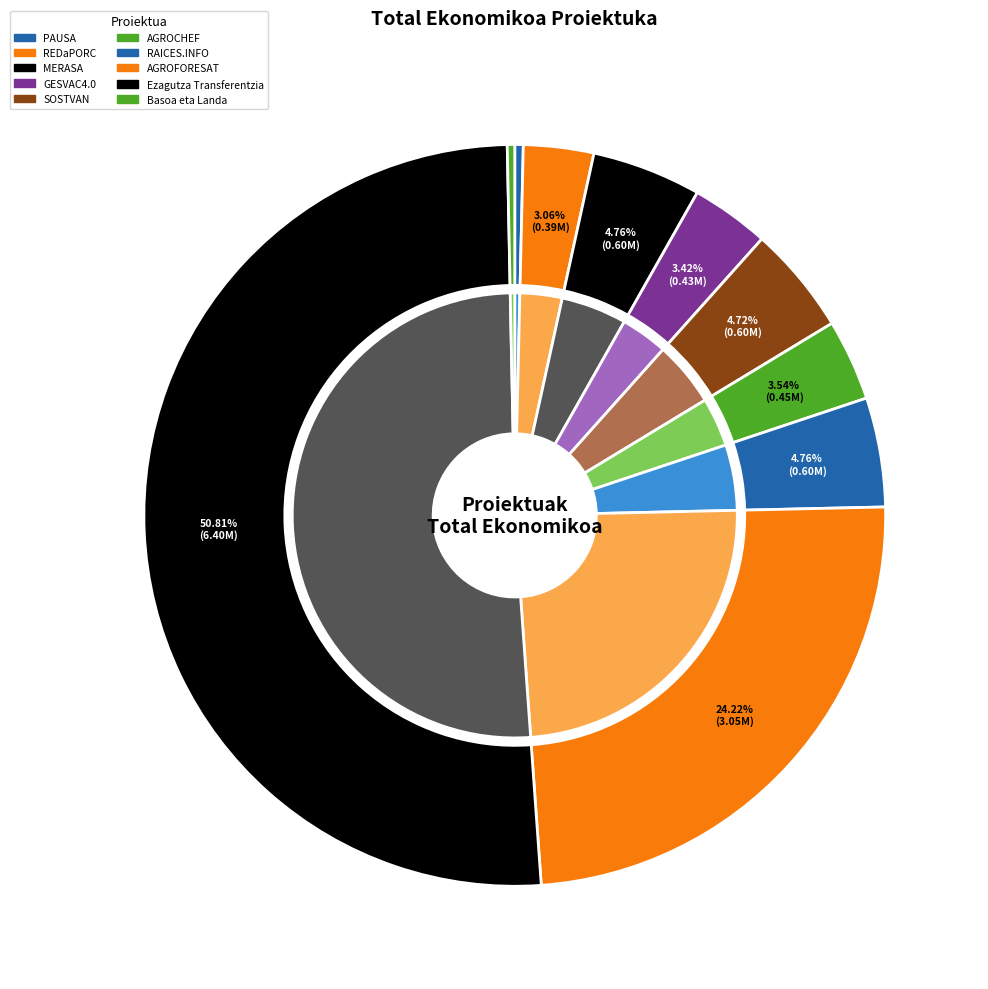

Combined, what portion of the pie is RAICES.INFO and AGROCHEF?

8.3%